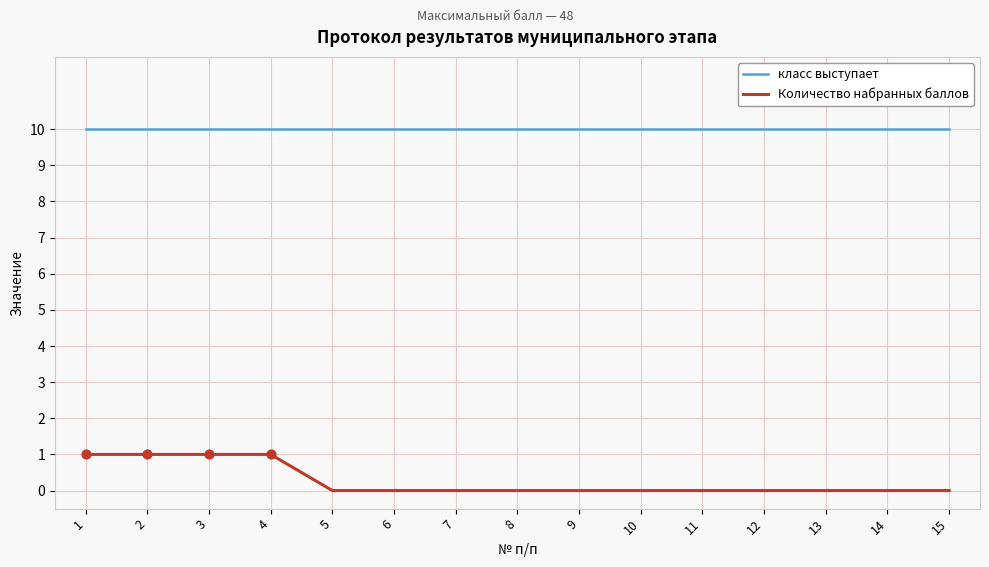

What are all the series names shown in the legend?

класс выступает, Количество набранных баллов